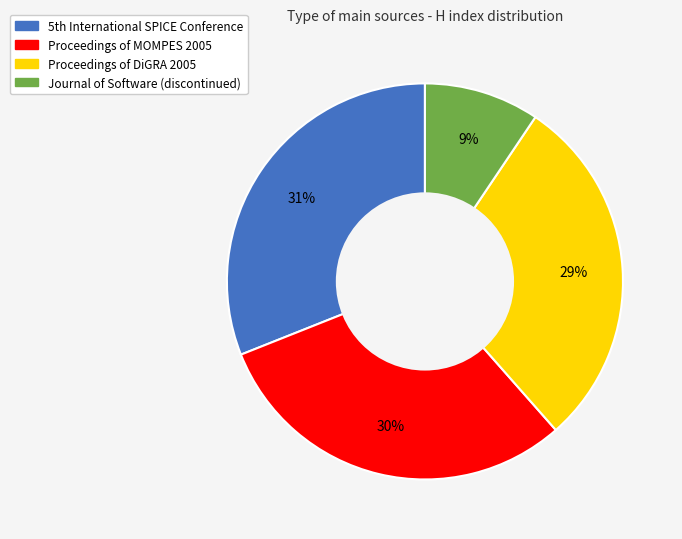

What is the largest slice in the pie chart?

5th International SPICE Conference